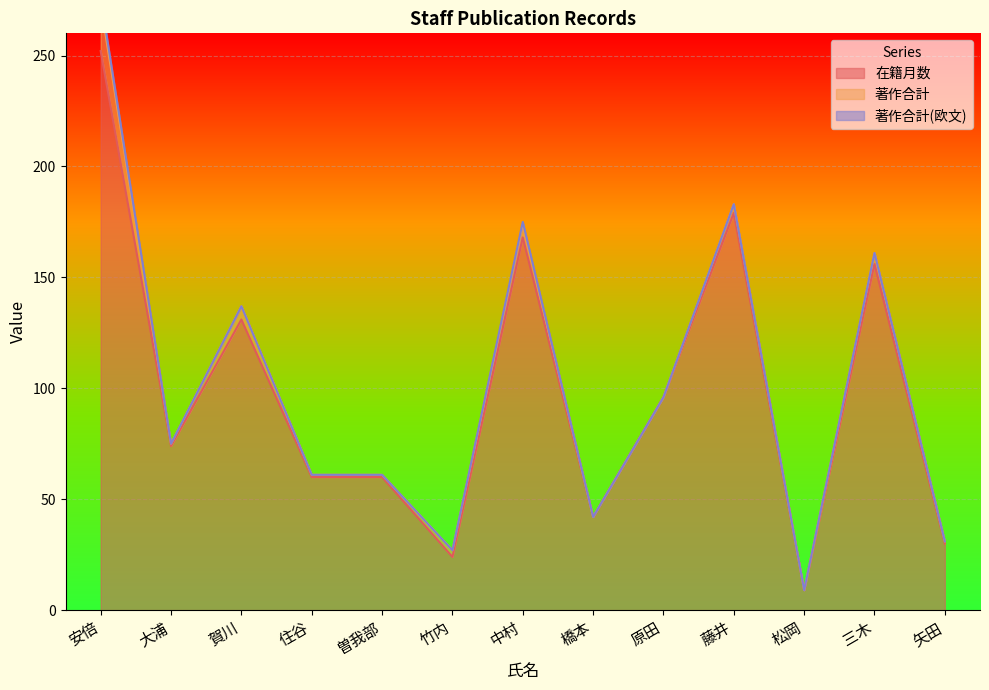

What is the label of the 7th point from the right?

中村